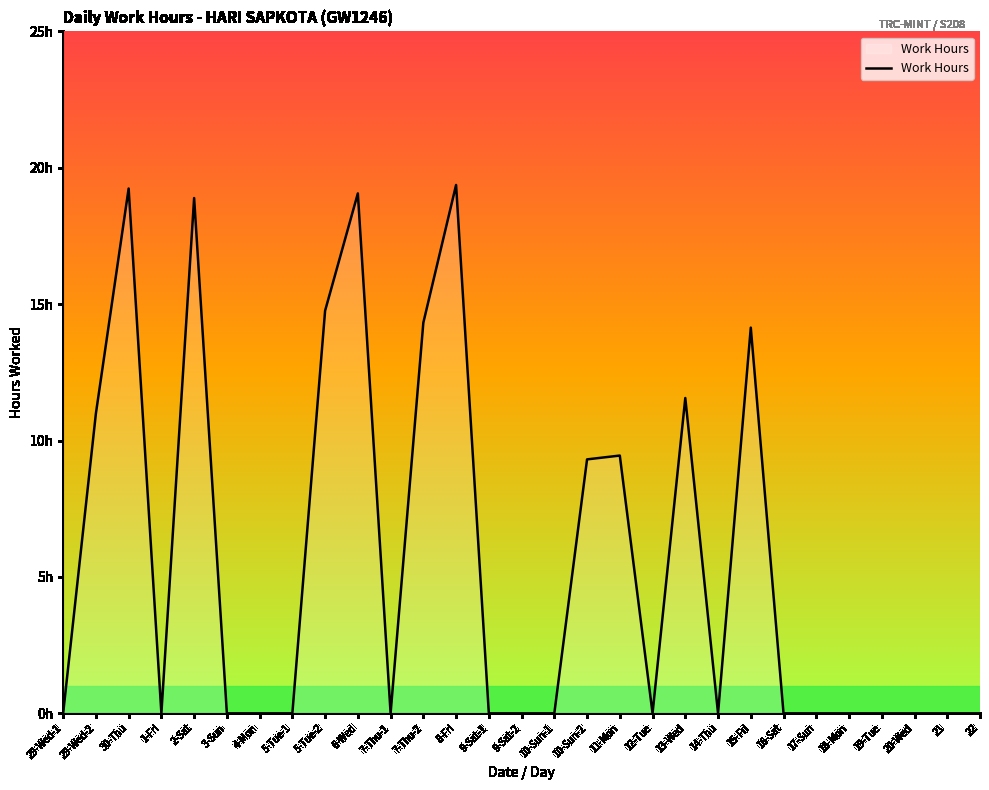

Is this an area chart (filled region under the line)?

Yes